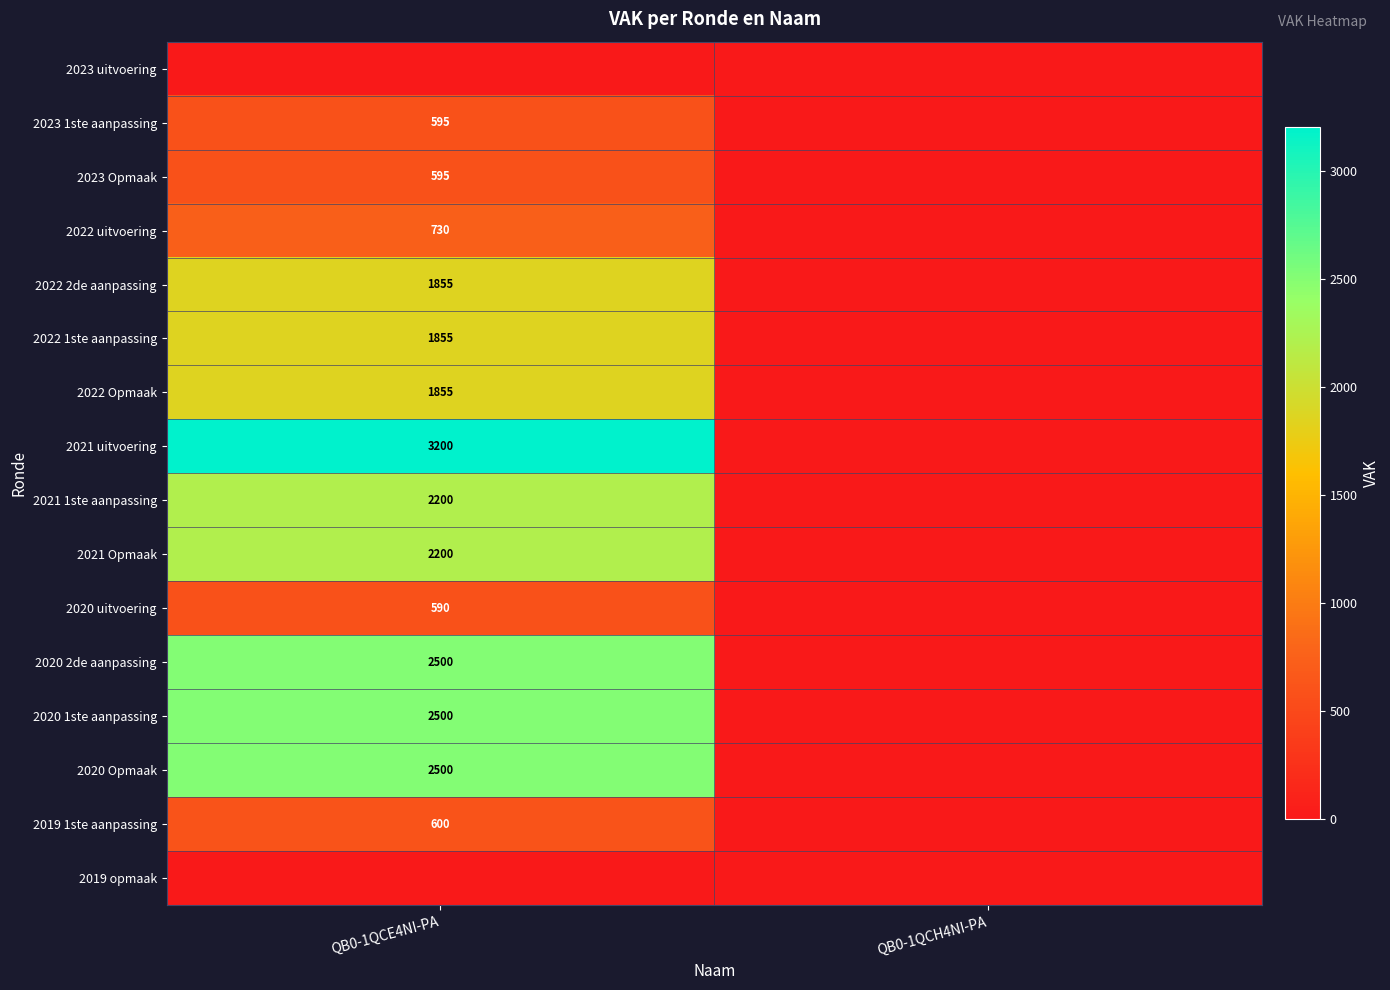

True or false: 2020 2de aanpassing has a value of 2500 at QB0-1QCE4NI-PA.

True